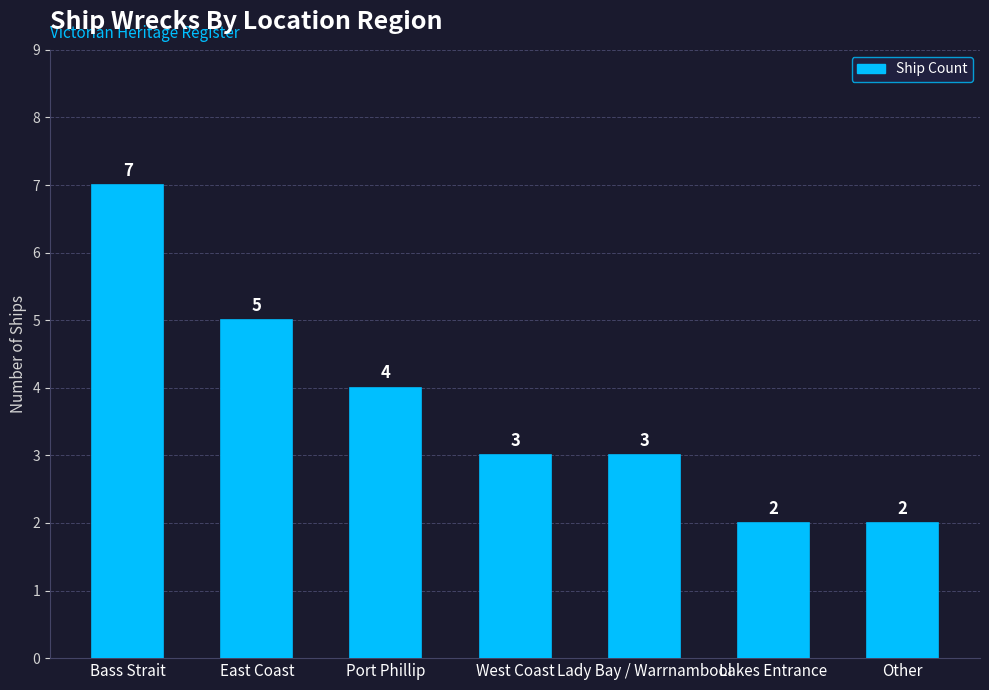

What is the average value?

4